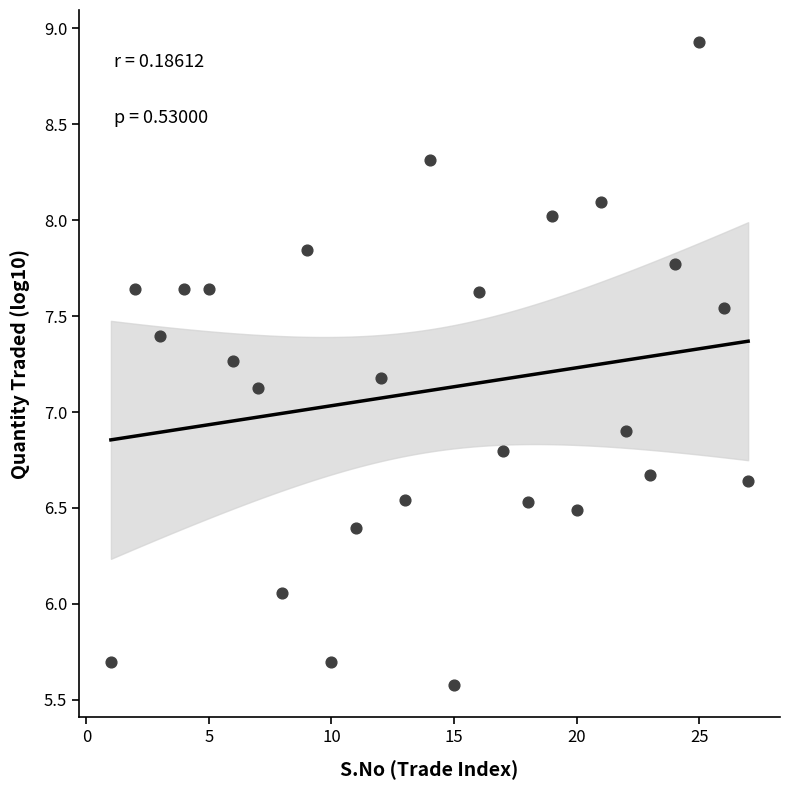

What is the range of X values (max minus min)?

26.0